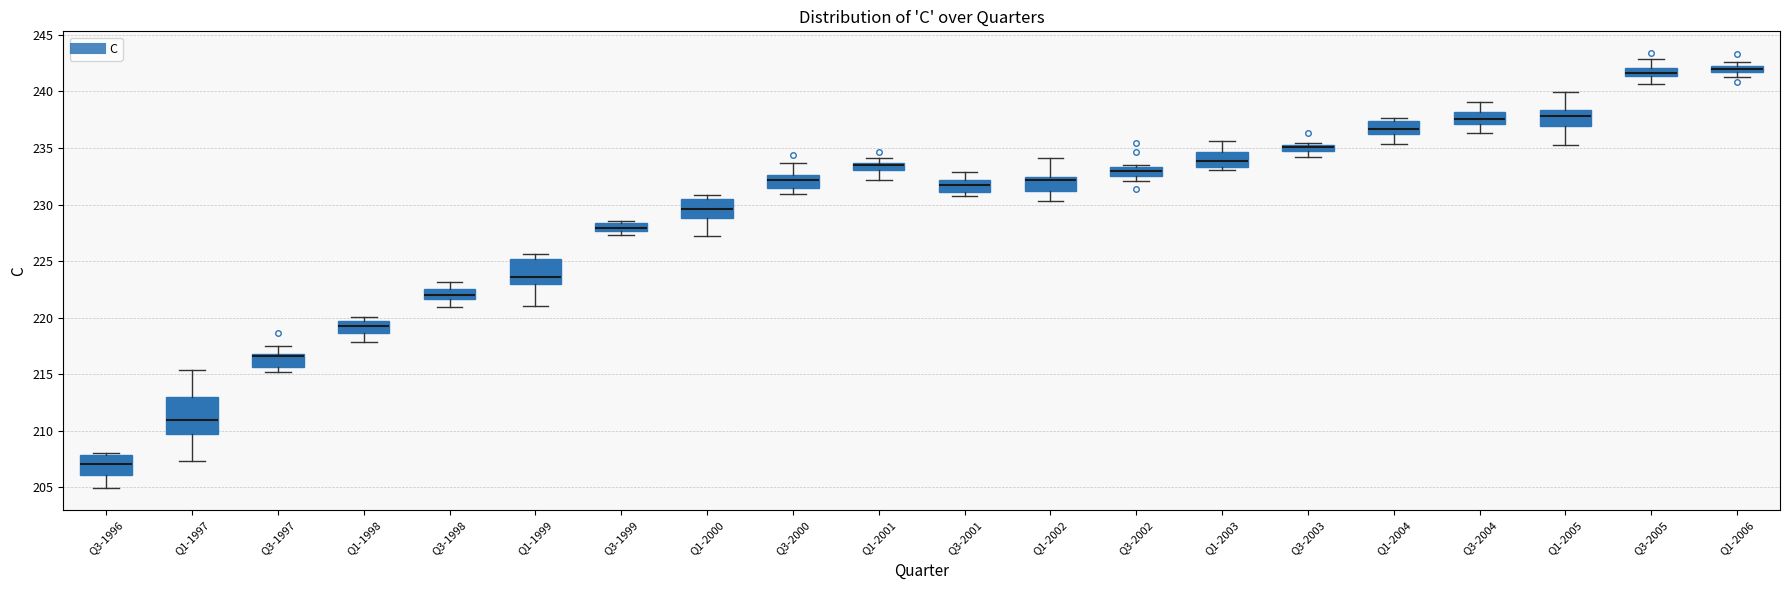

Comparing the boxes themselves (not the whiskers), which one is the tallest?

Q1-1997